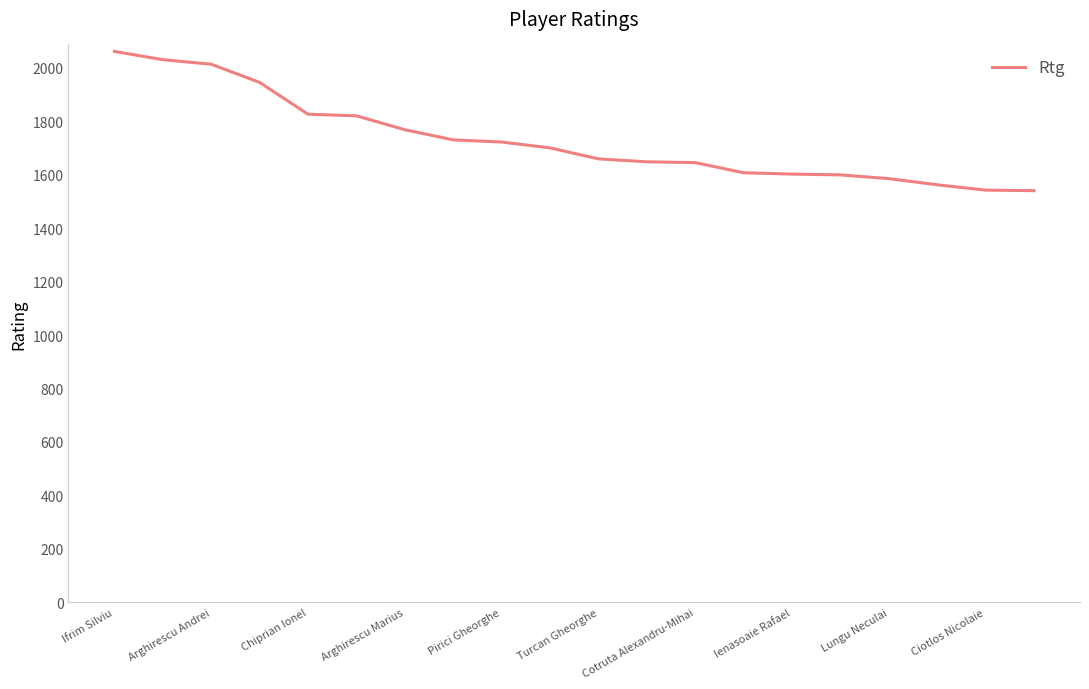

What is the greatest value displayed?

2061